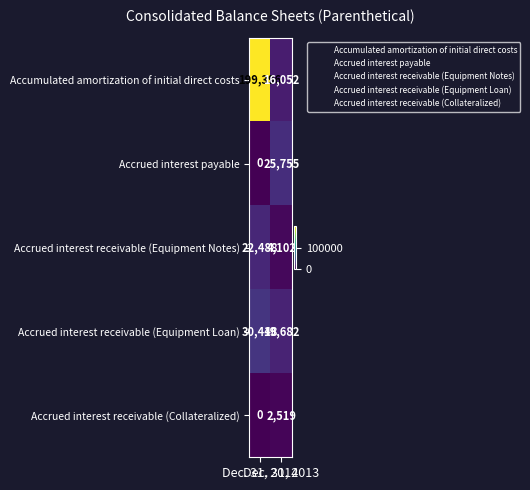

List the series in order of their peak value, lowest first.

Accrued interest receivable (Collateralized), Accrued interest receivable (Equipment Notes), Accrued interest payable, Accrued interest receivable (Equipment Loan), Accumulated amortization of initial direct costs